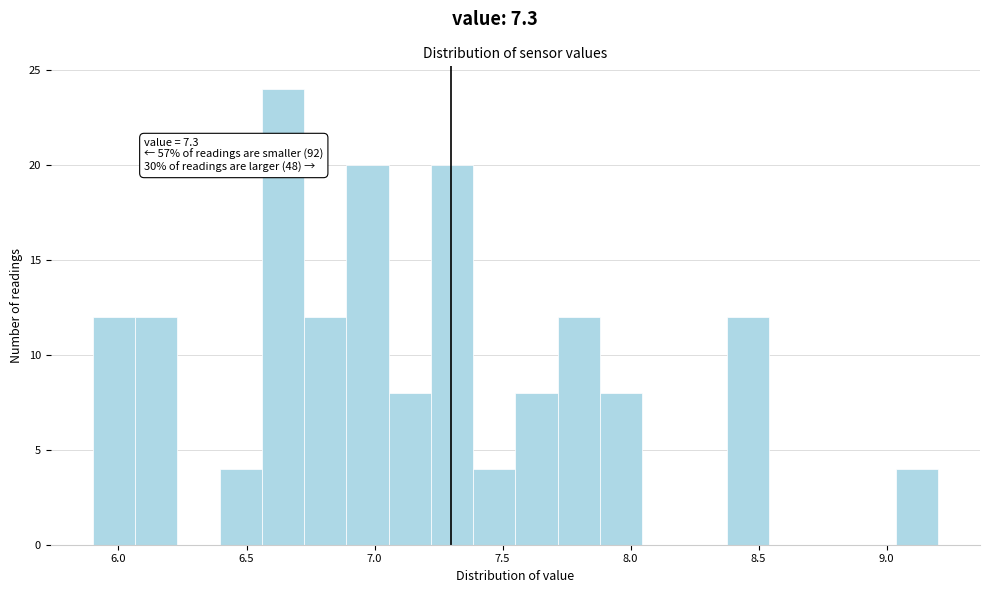

Around what value on the x-axis is the tallest bar? Give the approximate position of its centre, as read against the axis.

6.65